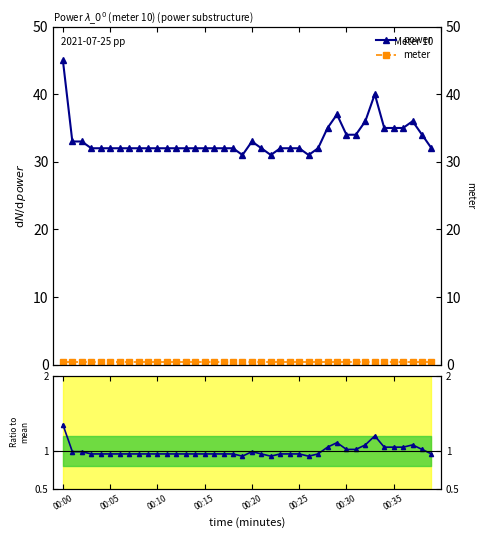

Rank the series by their maximum value, from lowest to highest.

meter, power ratio, power